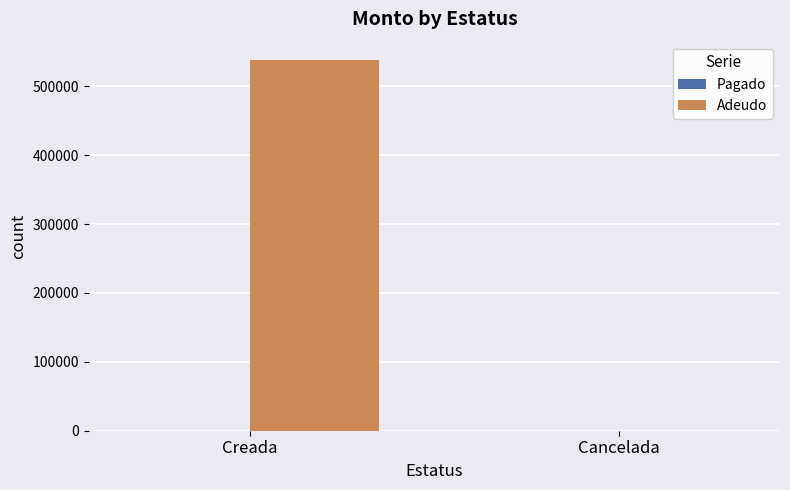

True or false: the data shows 200475.6 at Cancelada.

False